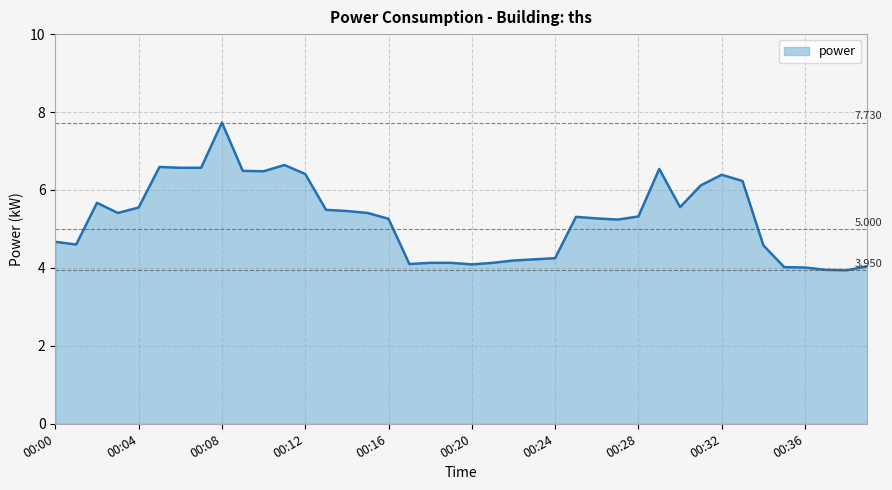

List the labels in order of value, largest first.

00:08, 00:11, 00:05, 00:06, 00:07, 00:29, 00:09, 00:10, 00:12, 00:32, 00:33, 00:31, 00:02, 00:30, 00:04, 00:13, 00:14, 00:03, 00:15, 00:28, 00:25, 00:26, 00:16, 00:27, 00:00, 00:01, 00:34, 00:24, 00:23, 00:22, 00:18, 00:19, 00:21, 00:17, 00:20, 00:39, 00:35, 00:36, 00:37, 00:38